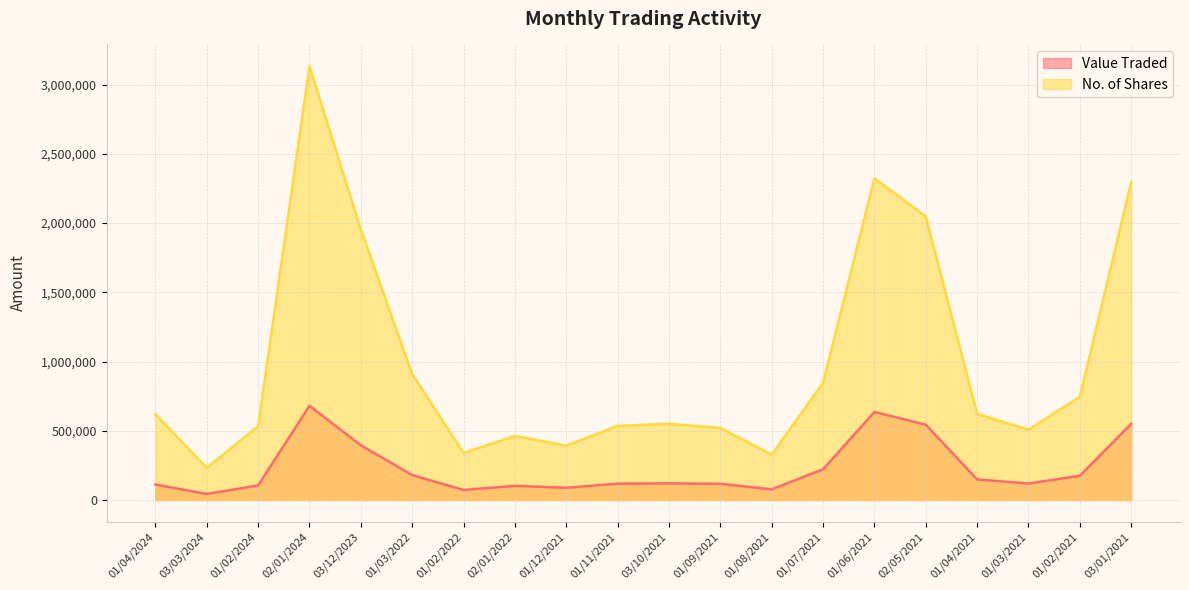

Reading left to right, extract all data points from this chart.

Value Traded: 01/04/2024=111771	03/03/2024=43469	01/02/2024=105015	02/01/2024=680153	03/12/2023=394718	01/03/2022=179803	01/02/2022=72335	02/01/2022=101858	01/12/2021=88341	01/11/2021=117922	03/10/2021=120080	01/09/2021=116859	01/08/2021=76634	01/07/2021=221853	01/06/2021=635922	02/05/2021=543788	01/04/2021=148200	01/03/2021=118688	01/02/2021=175186	03/01/2021=550413
No. of Shares: 01/04/2024=619337	03/03/2024=232814	01/02/2024=533088	02/01/2024=3133824	03/12/2023=1953354	01/03/2022=909267	01/02/2022=339840	02/01/2022=462911	01/12/2021=392337	01/11/2021=535184	03/10/2021=550418	01/09/2021=519764	01/08/2021=327833	01/07/2021=846597	01/06/2021=2323698	02/05/2021=2047917	01/04/2021=621848	01/03/2021=507891	01/02/2021=745610	03/01/2021=2296514